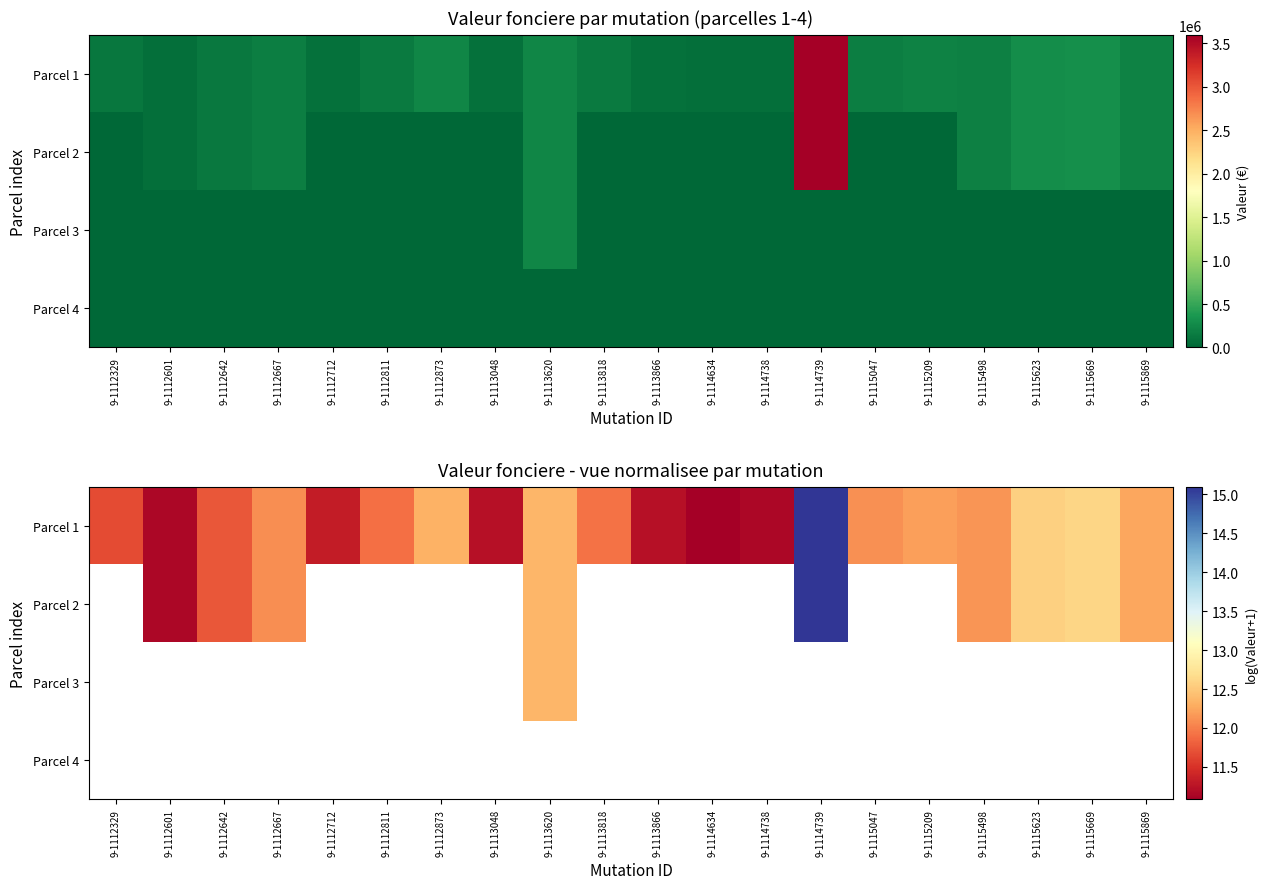

Is the value of Parcel 3 at 9-1112601 greater than the value of Parcel 4 at 9-1112642?

No